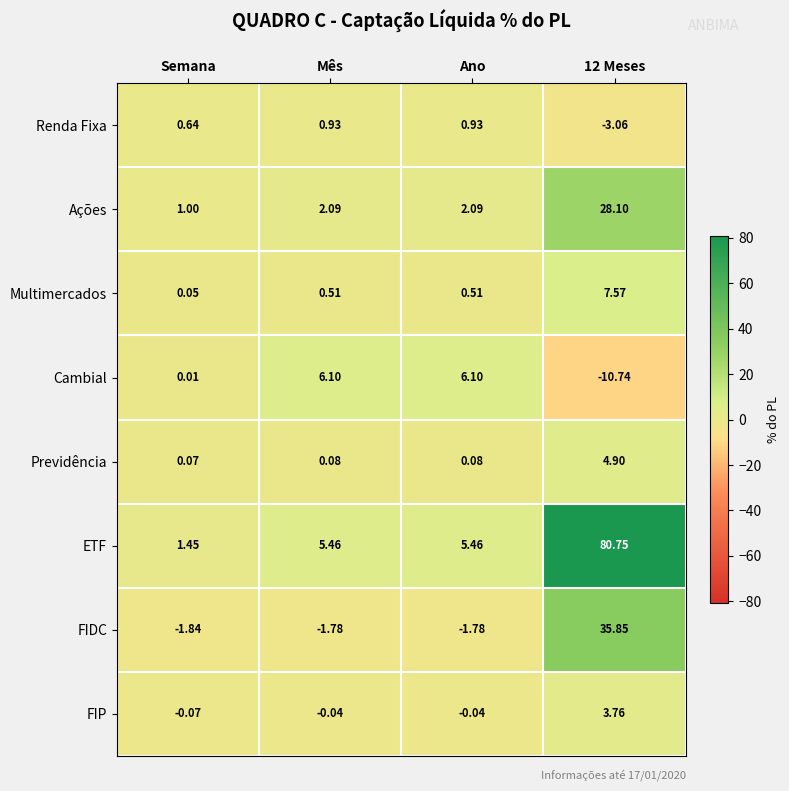

Which category has the highest value across all series?

12 Meses